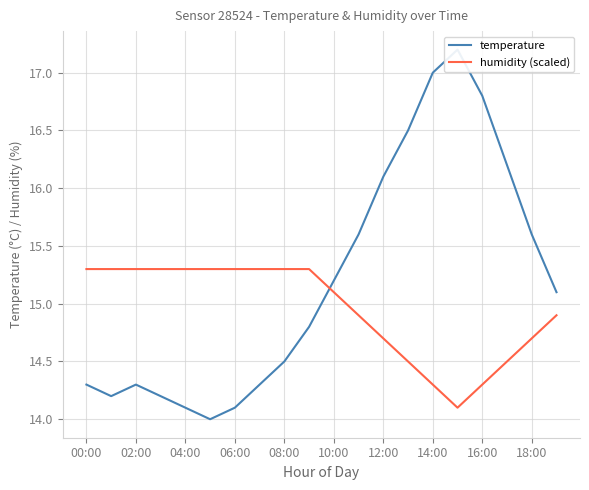

At which label does humidity (scaled) first exceed 15?

00:00